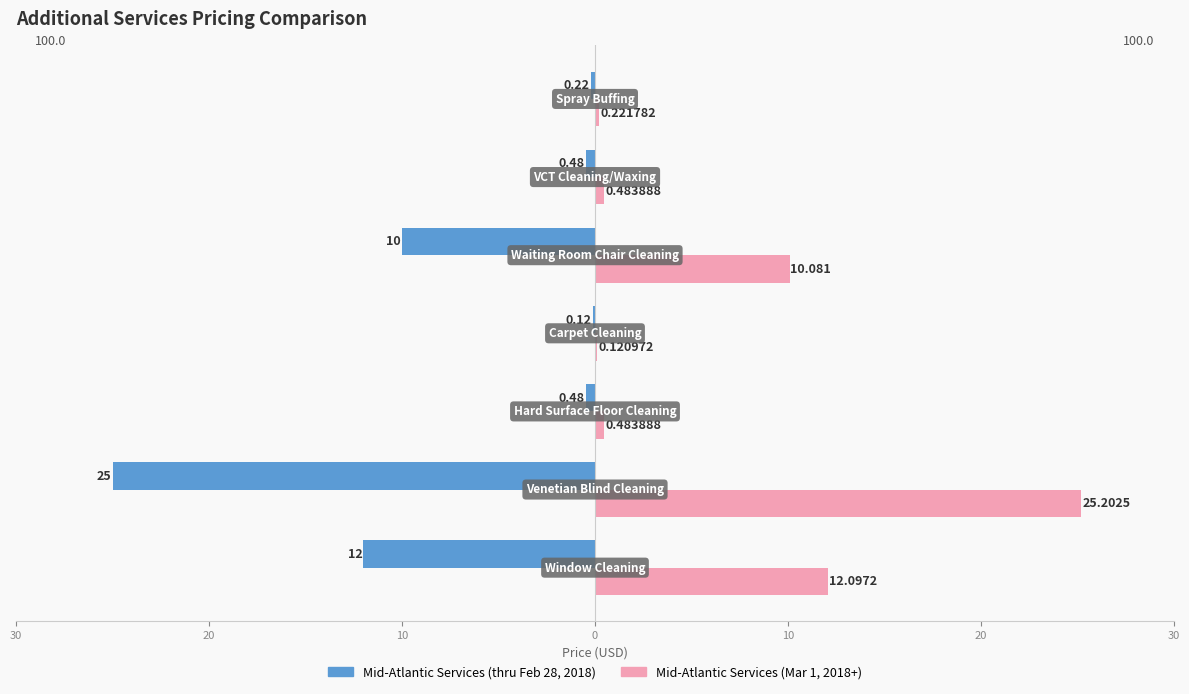

What are all the series names shown in the legend?

Mid-Atlantic Services (thru Feb 28, 2018), Mid-Atlantic Services (Mar 1, 2018+)